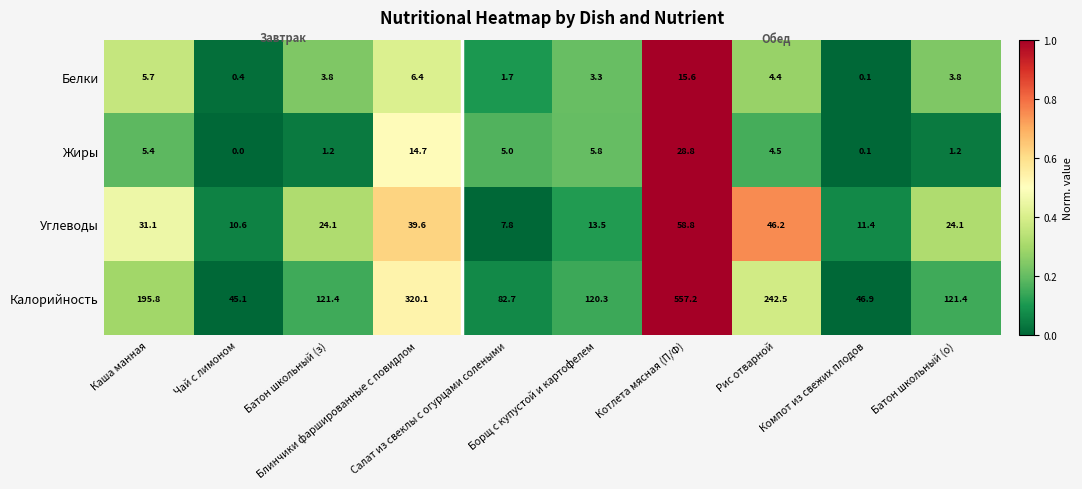

List the series in order of their peak value, lowest first.

Белки, Жиры, Углеводы, Калорийность